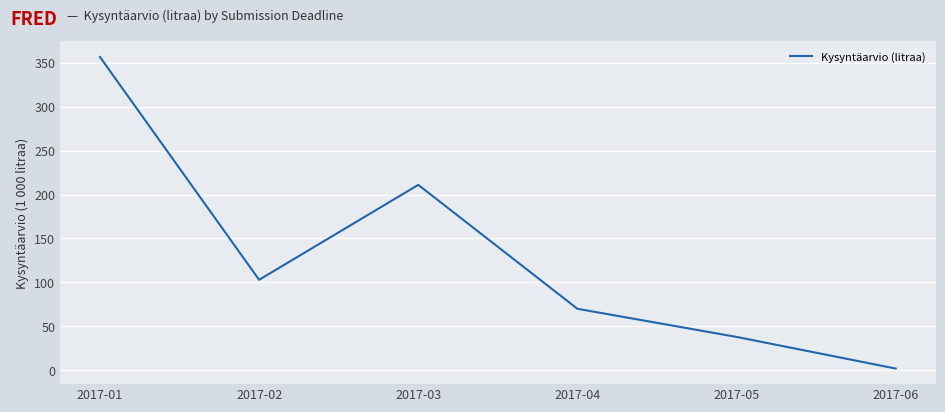

Where is the first local maximum?

2017-03